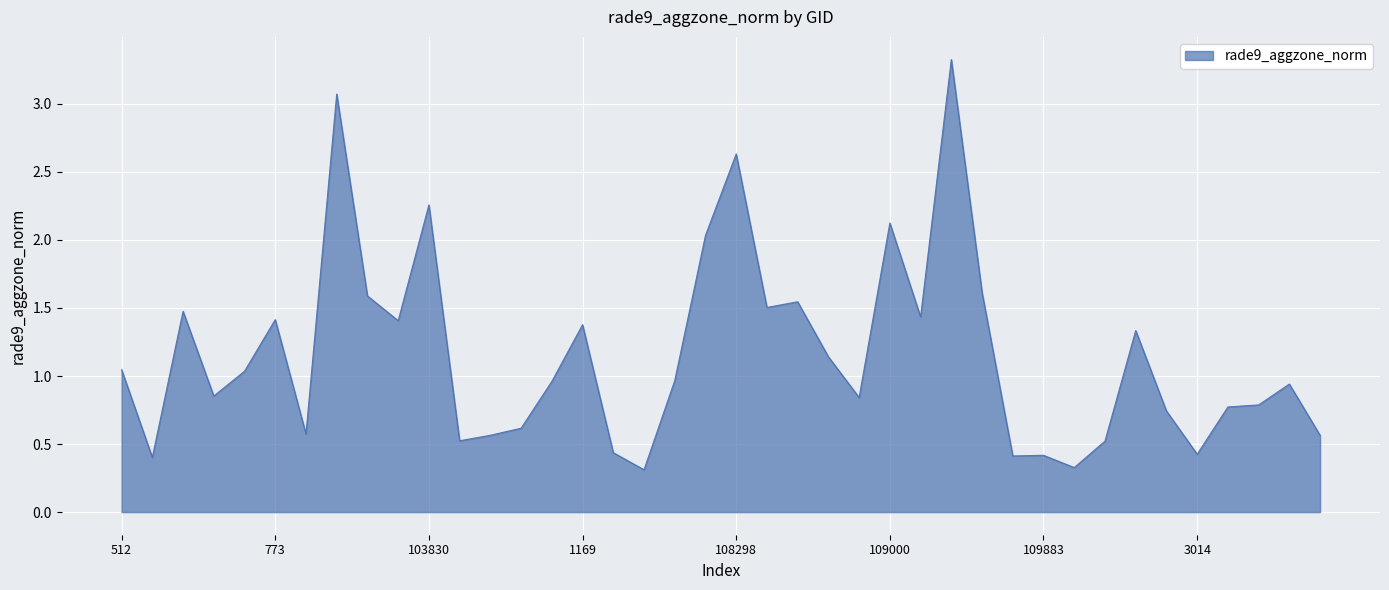

What is the difference between the maximum and minimum values?

3.0